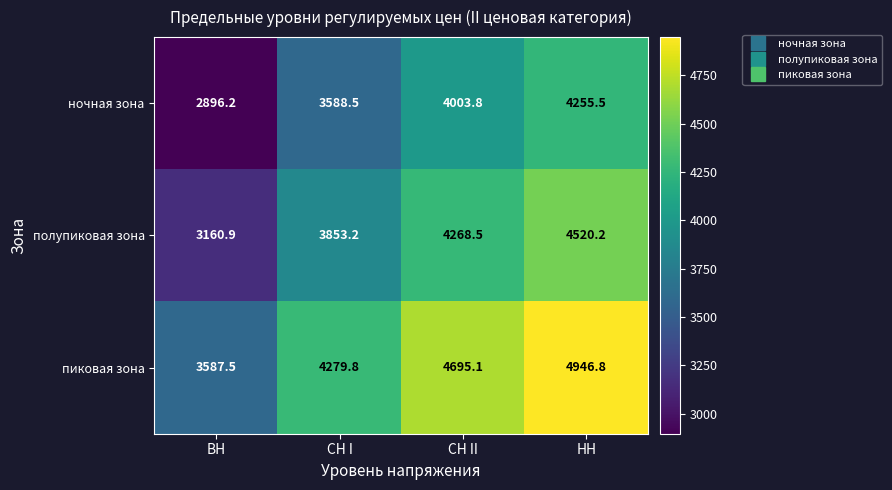

What is the maximum value shown in the chart?

4946.8